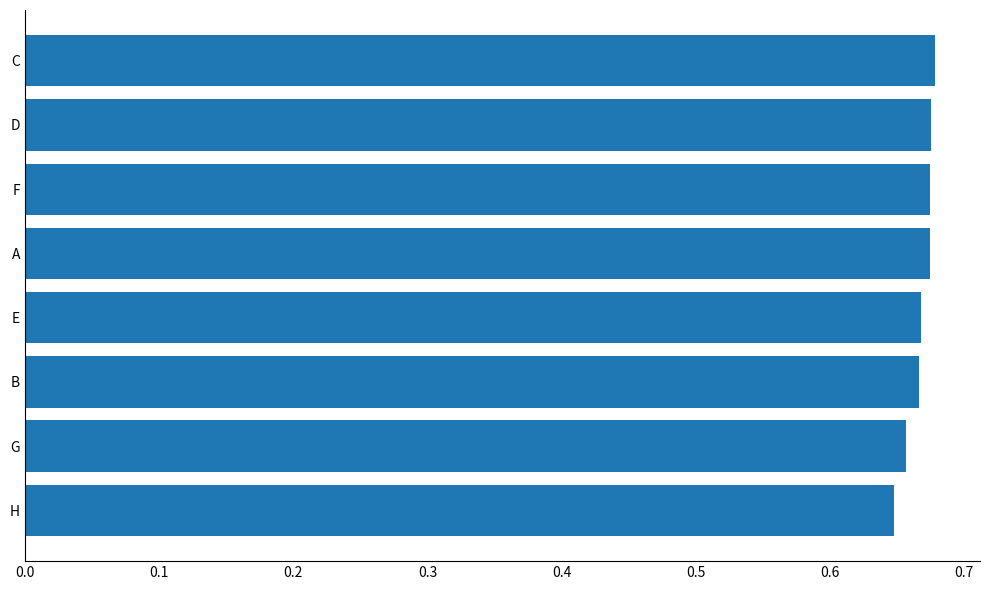

Is it true that the value at D is 0.9?

False